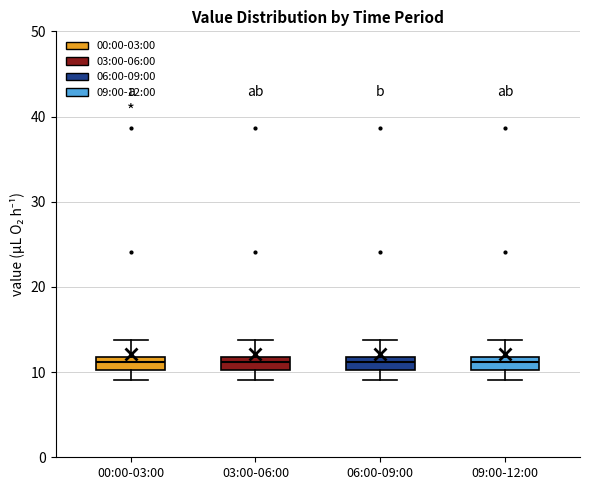

Where is the upper edge of the box for 03:00-06:00 on the y-axis? The values are not printed on the chart, so give them approximately, as read against the axis.

12